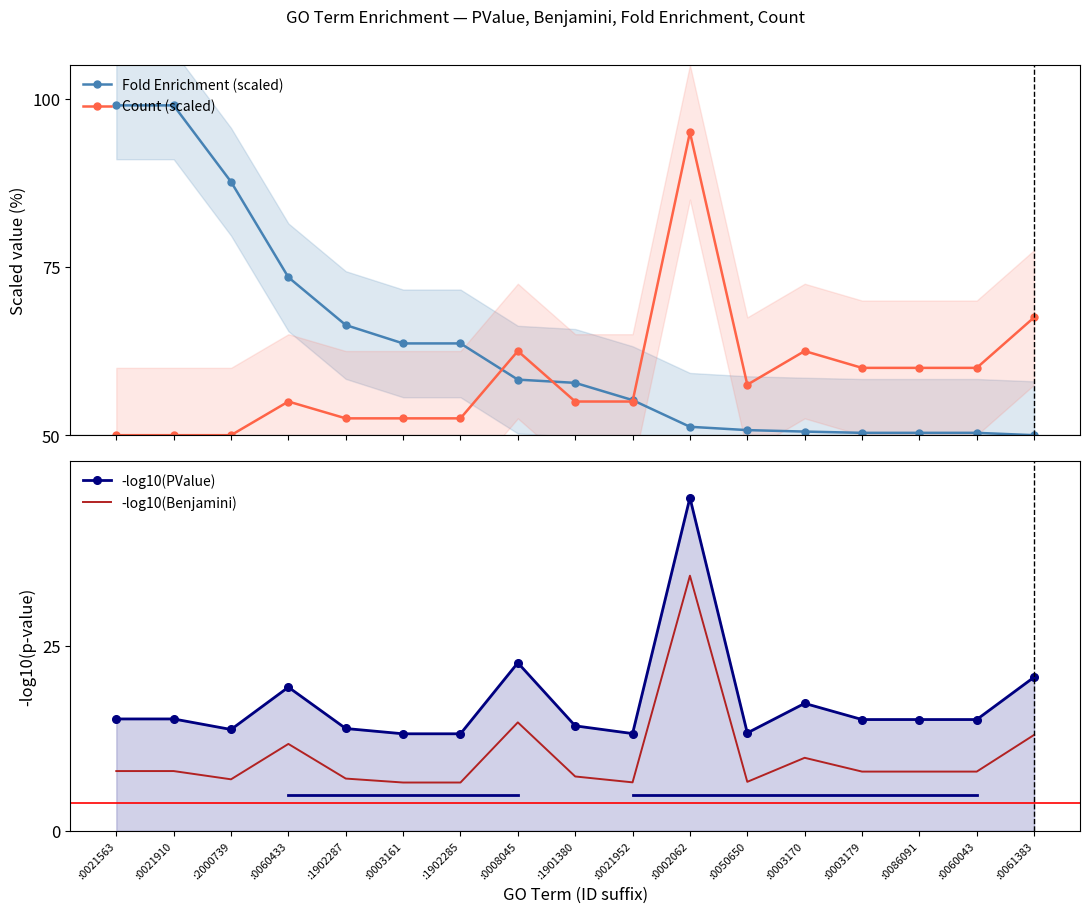

True or false: -log10(Benjamini) has a value of 14.7 at :0008045.

True